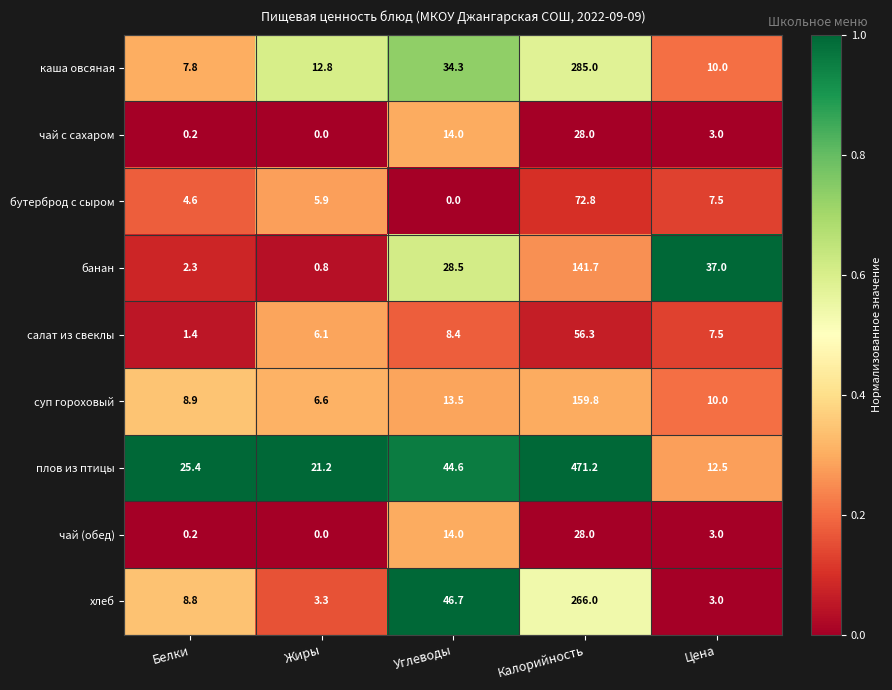

The суп гороховый series shows 159.8 at Калорийность. True or false?

True